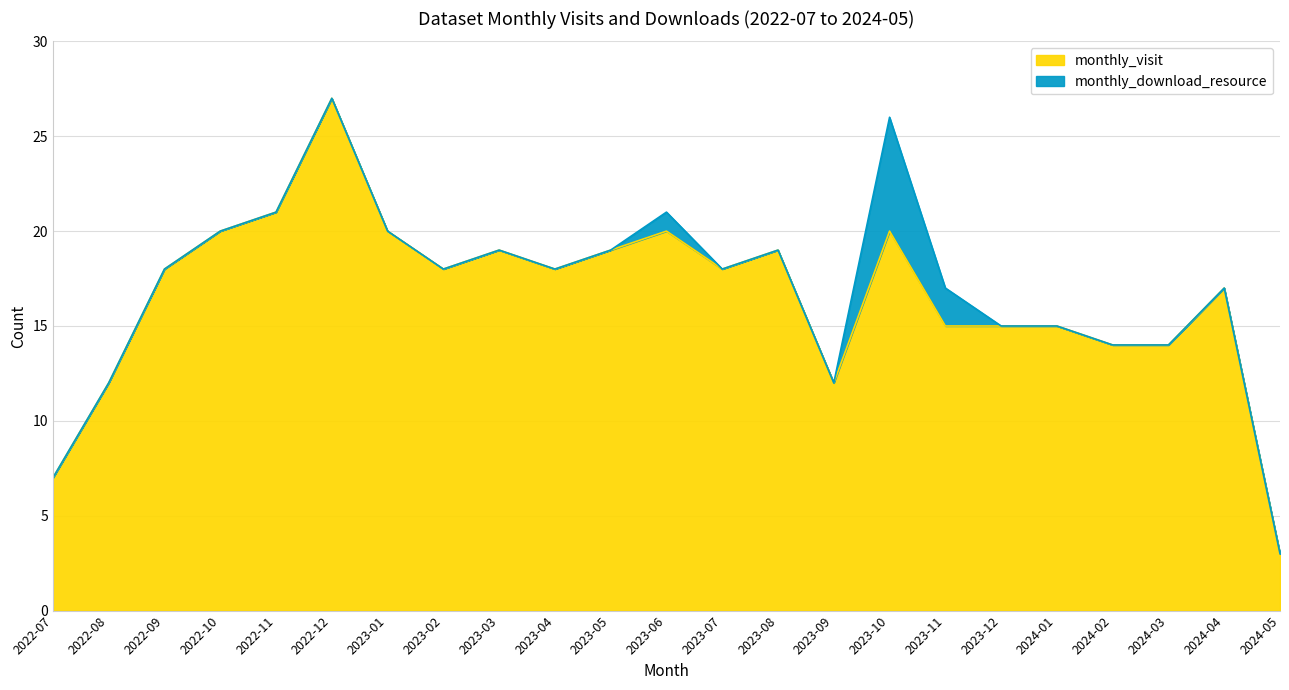

What position from the right is 2022-12?

18